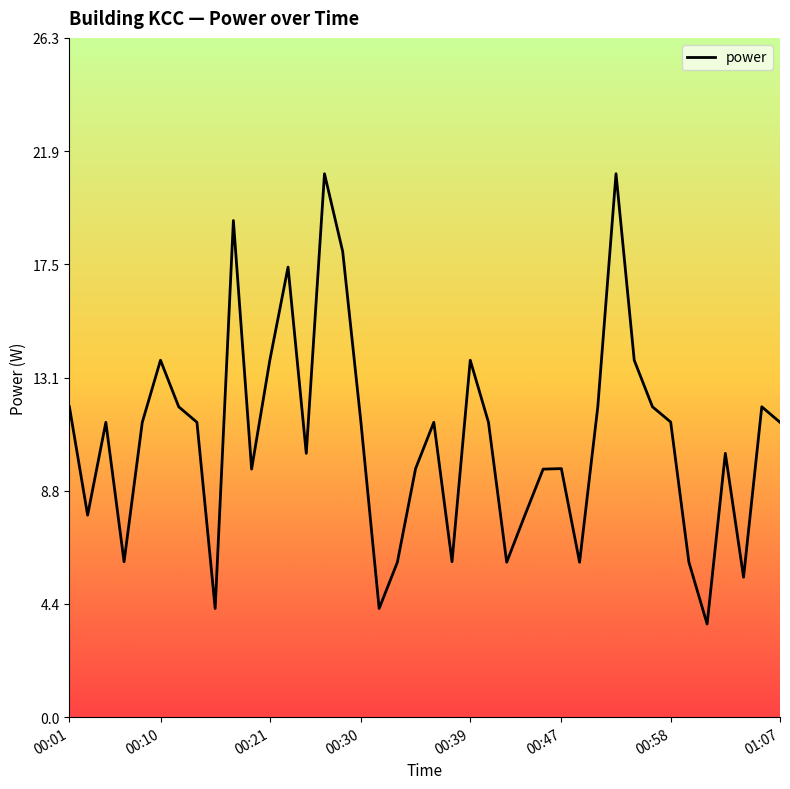

What is the minimum value shown in the chart?

3.6